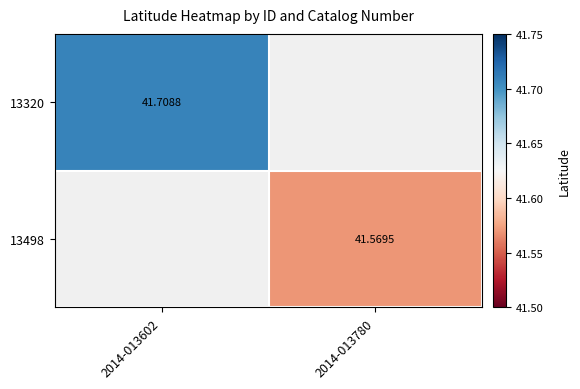

What is the total value across all series at 2014-013602?

41.7